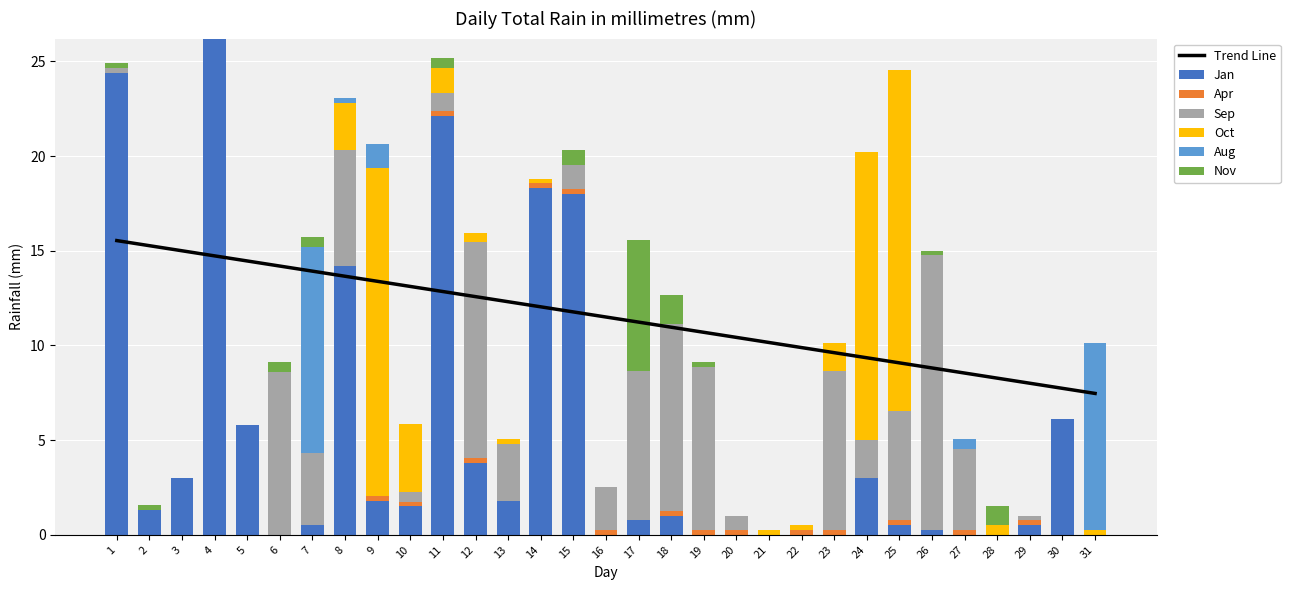

The Sep series shows 0.0 at 14. True or false?

True